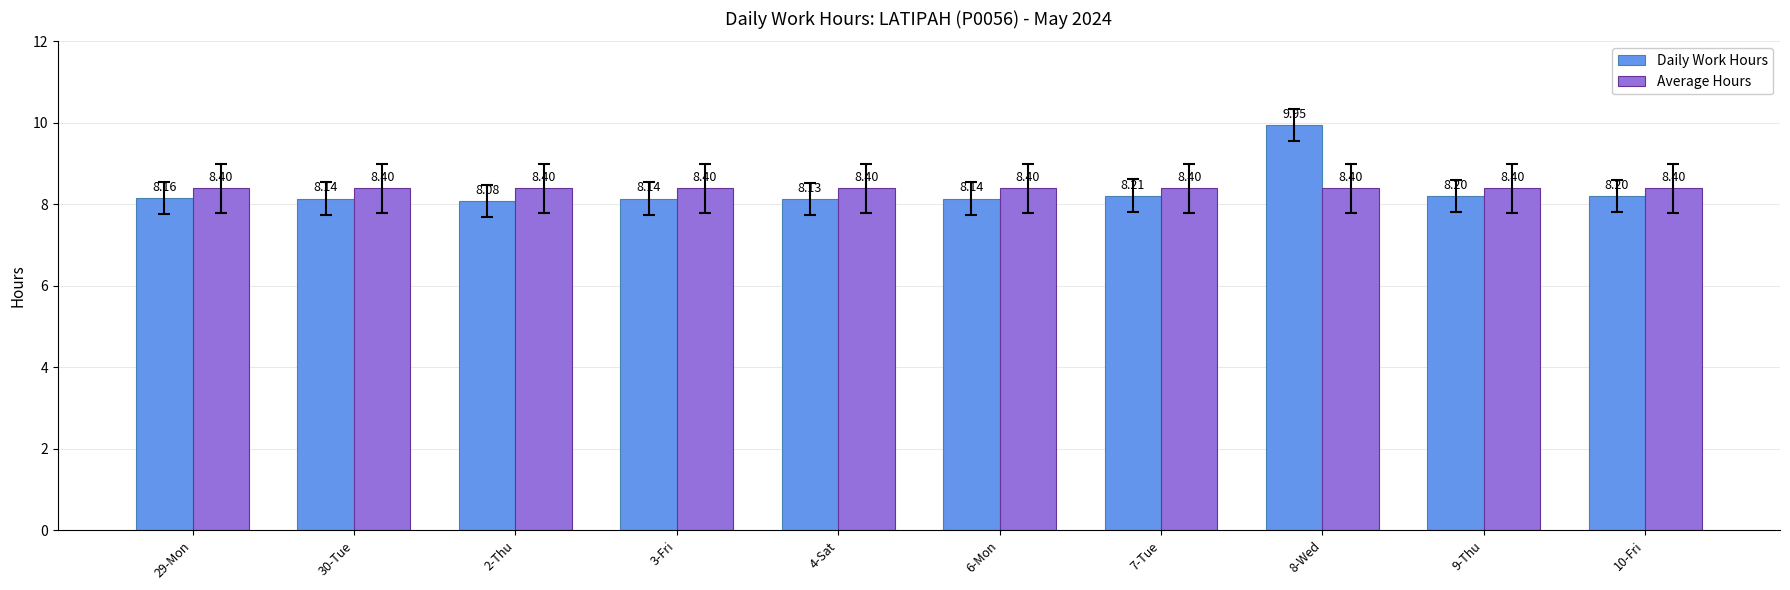

The Daily Work Hours series shows 3.6 at 29-Mon. True or false?

False